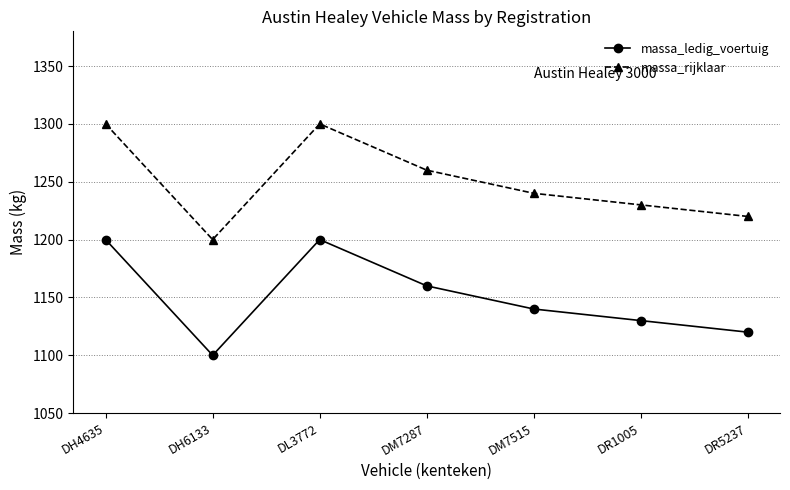

In massa_rijklaar, how many points are higher than both neighbors (excluding endpoints)?

1